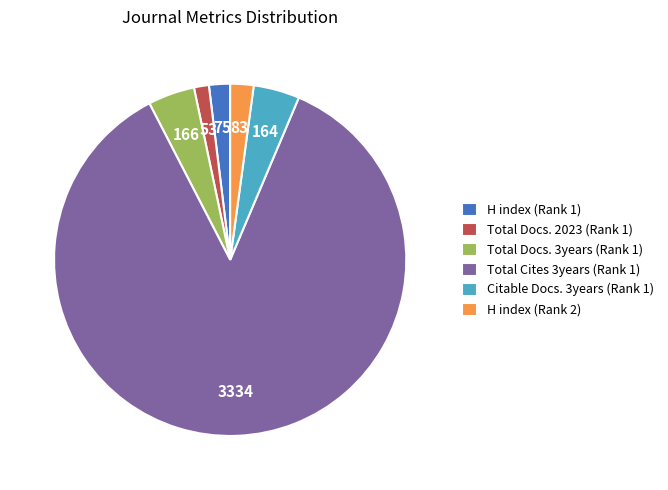

The H index (Rank 1) slice represents 2% of the pie. True or false?

True